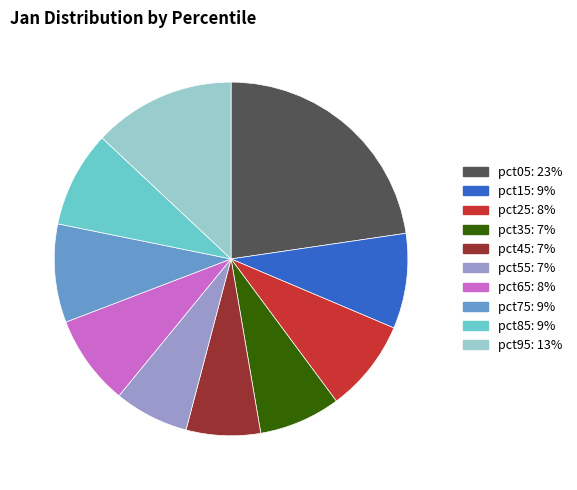

The pct05 slice represents 23% of the pie. True or false?

True